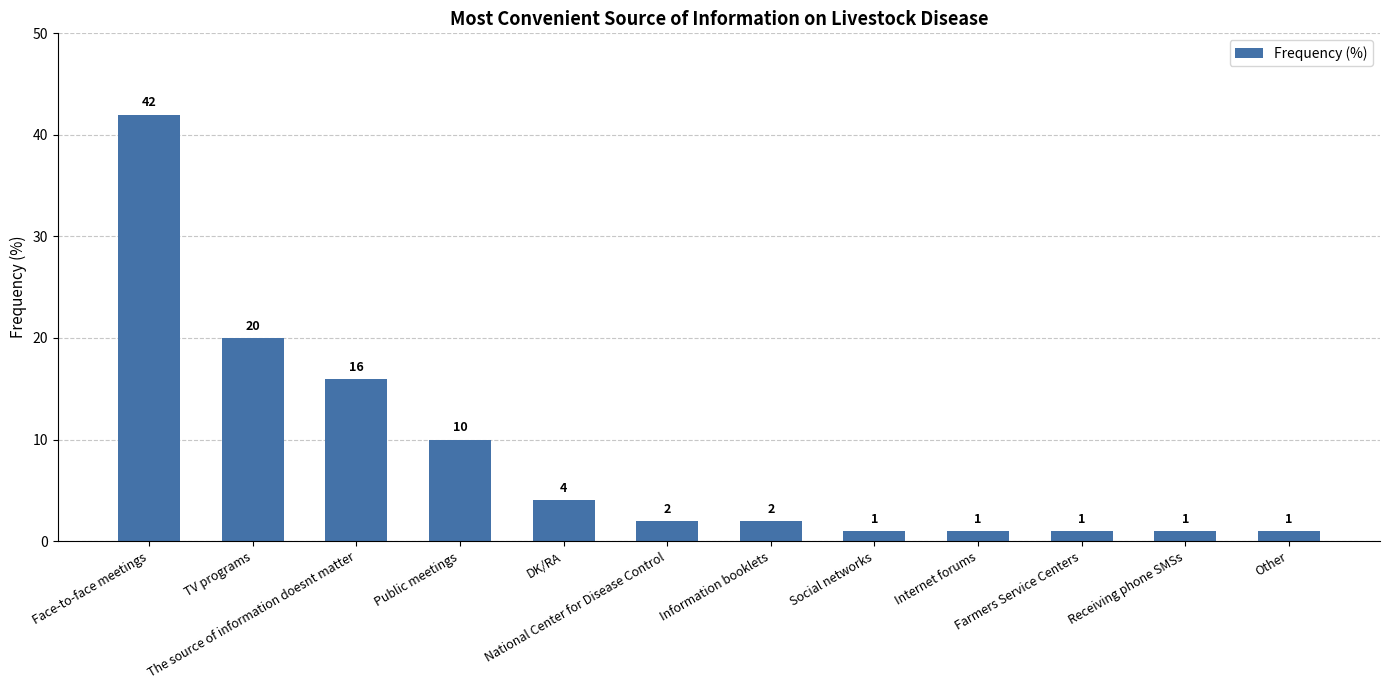

Reading left to right, list all the values displayed in this chart.

Face-to-face meetings=42	TV programs=20	The source of information doesnt matter=16	Public meetings=10	DK/RA=4	National Center for Disease Control=2	Information booklets=2	Social networks=1	Internet forums=1	Farmers Service Centers=1	Receiving phone SMSs=1	Other=1